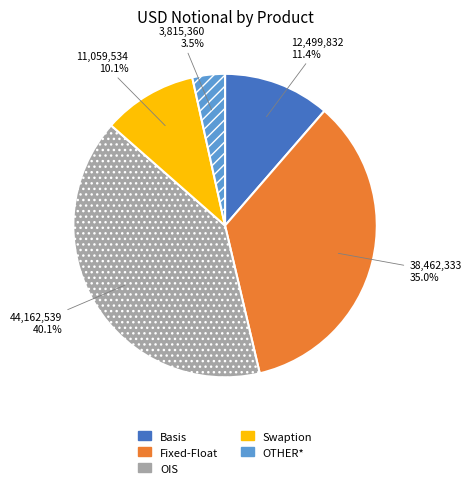

Count the number of slices in the pie.

5